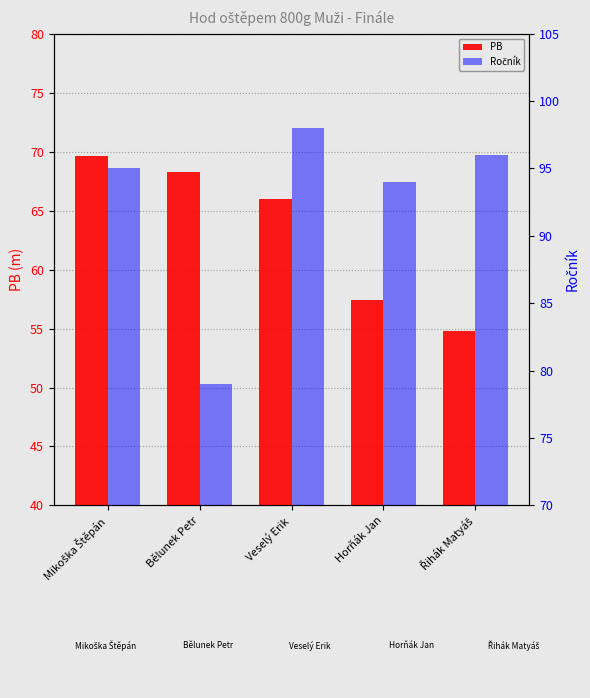

Are the bars horizontal?

No